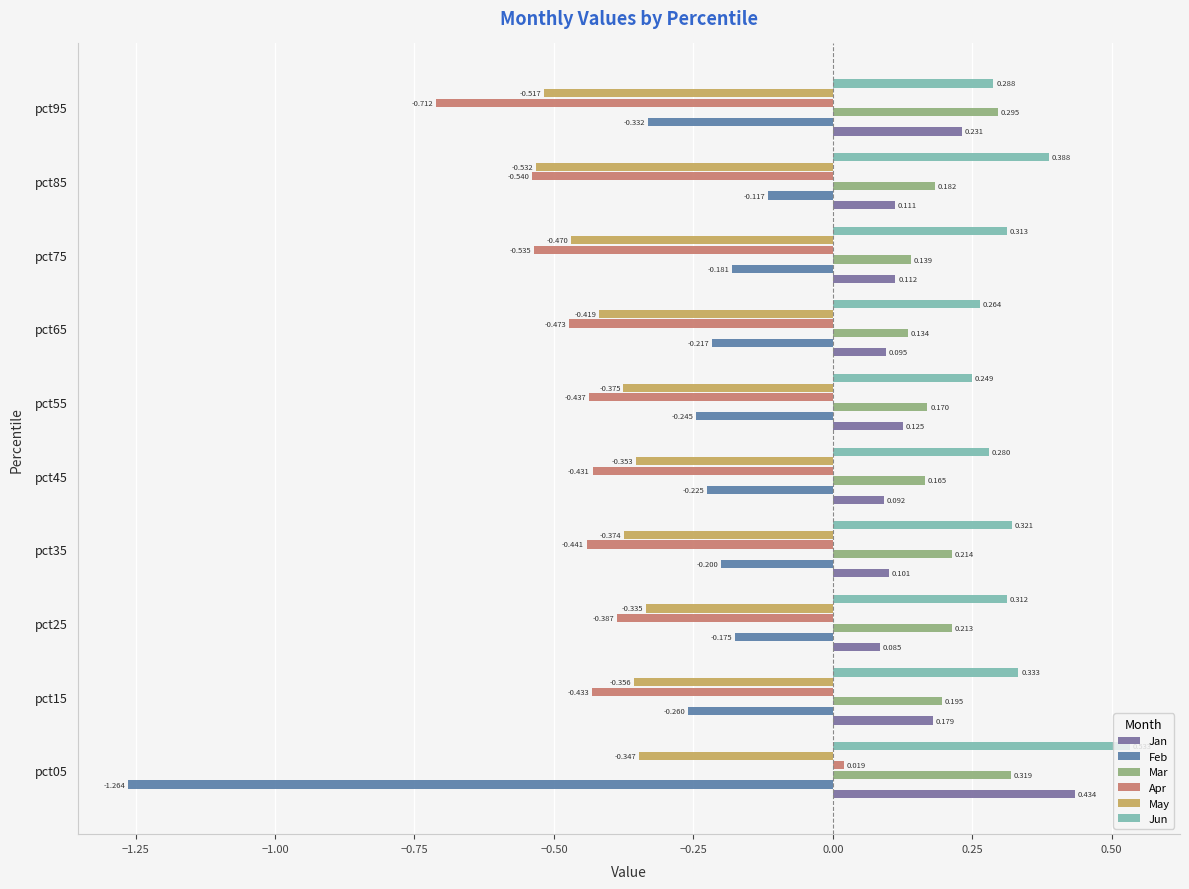

Which series has the largest range (max minus min)?

Feb